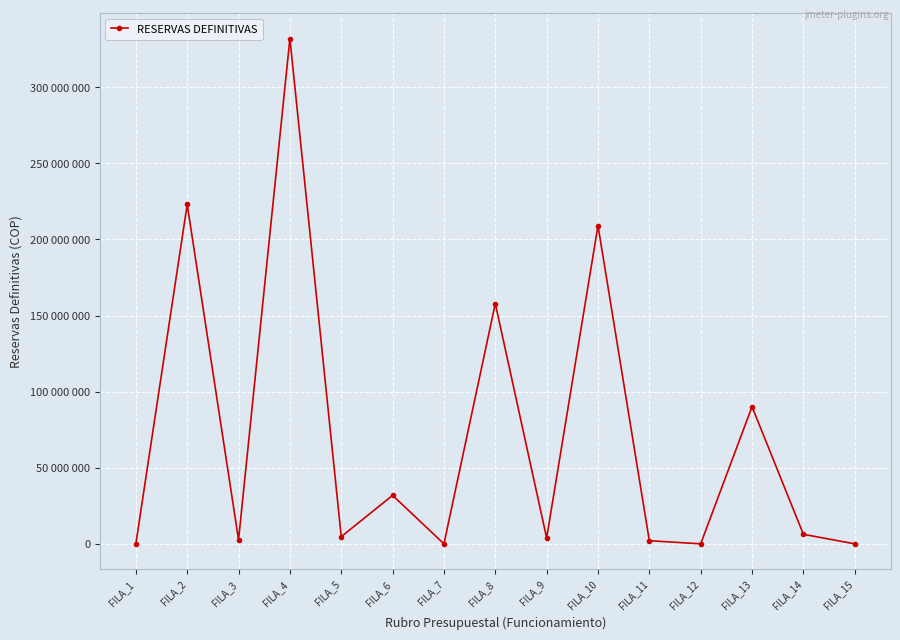

Does the chart have visible grid lines?

Yes